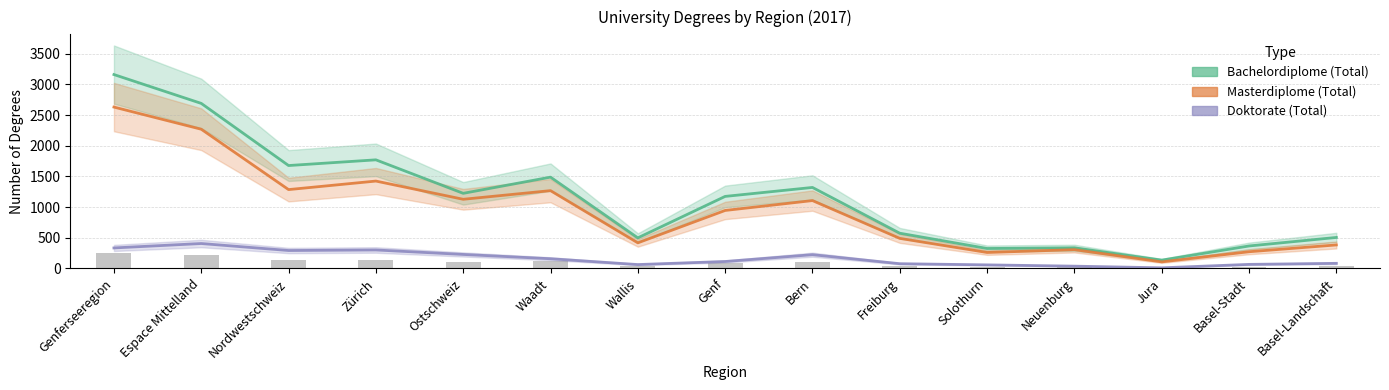

What is the label of the 15th bar from the left?

Basel-Landschaft